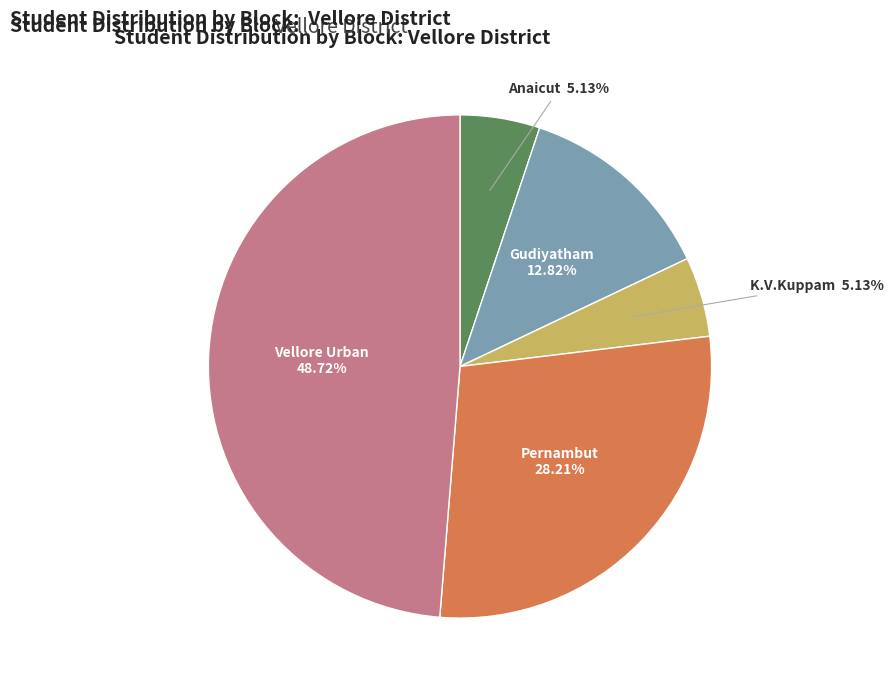

Does any single category account for the majority?

No